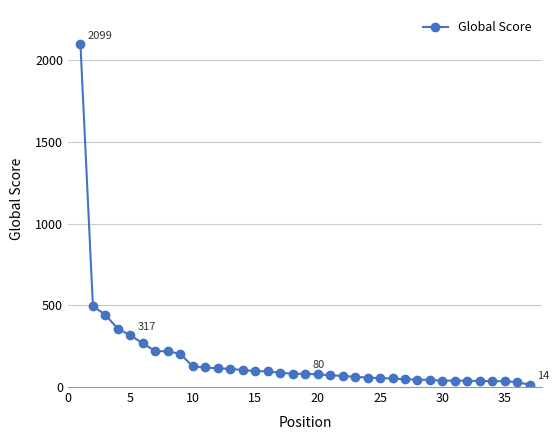

What is the maximum value shown in the chart?

2099